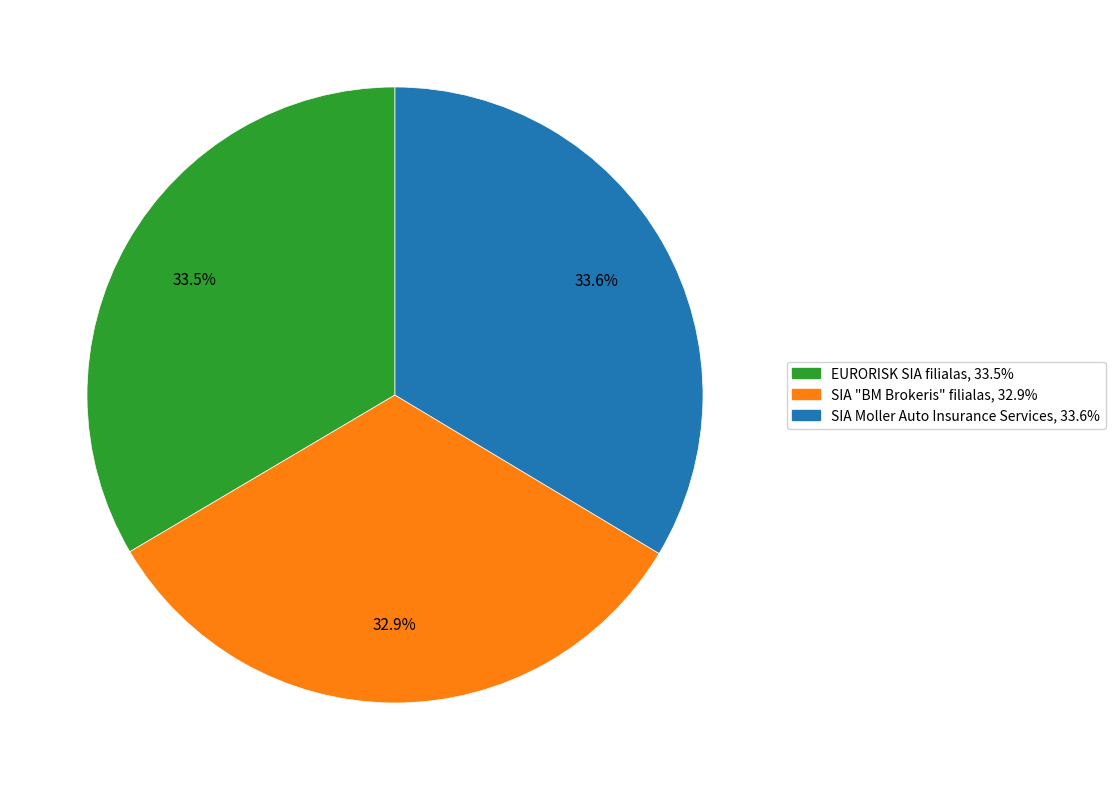

Approximately how many times larger is the value at EURORISK SIA filialas compared to SIA Moller Auto Insurance Services?

1.0